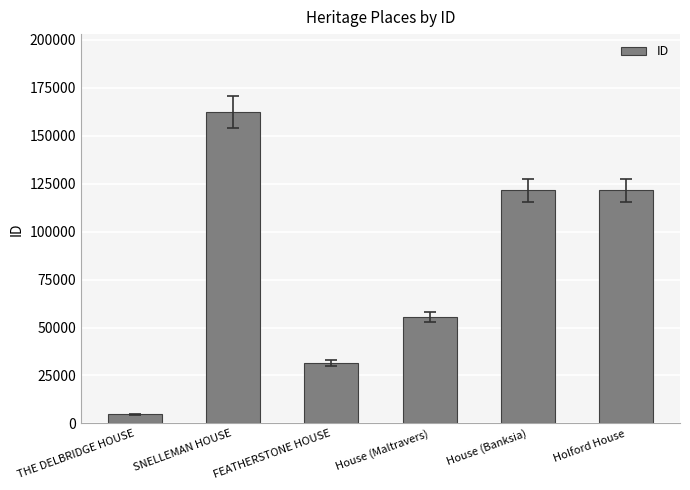

What is the average value?

82859